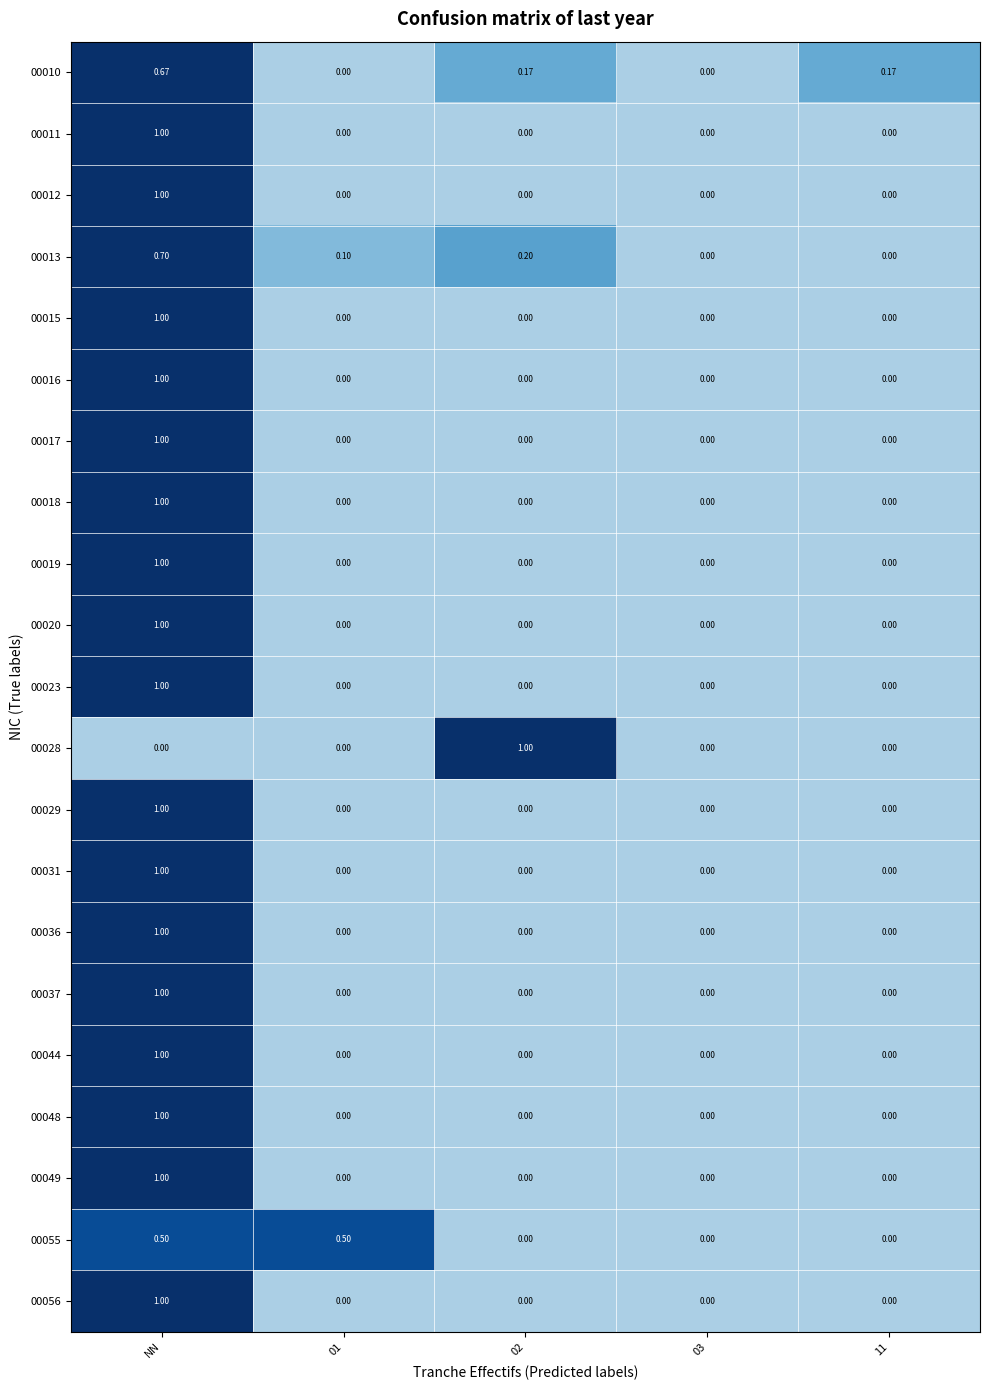

Is the value of 00019 at NN greater than the value of 00049 at 02?

Yes